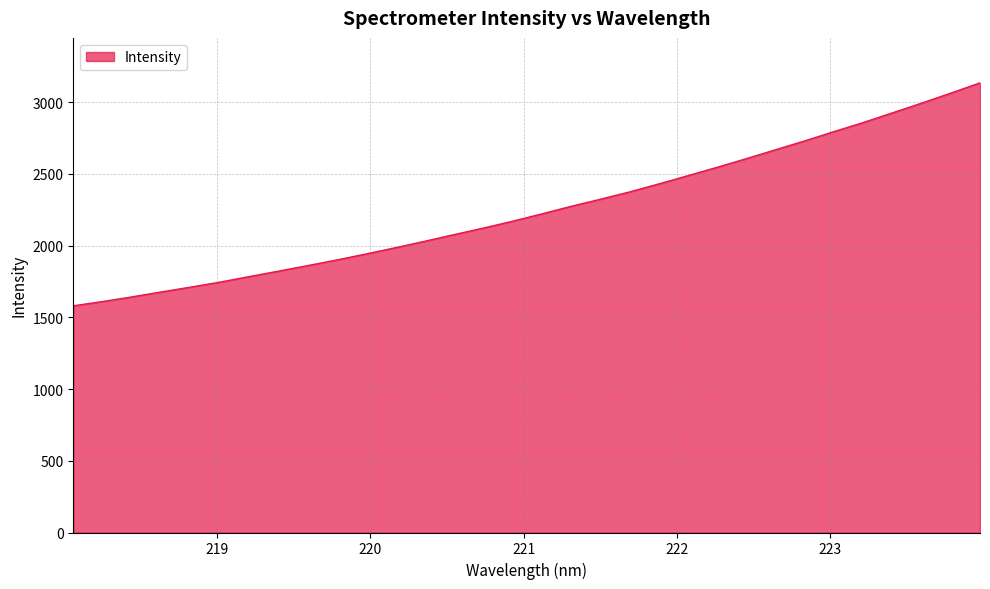

How many series are shown in this chart?

1